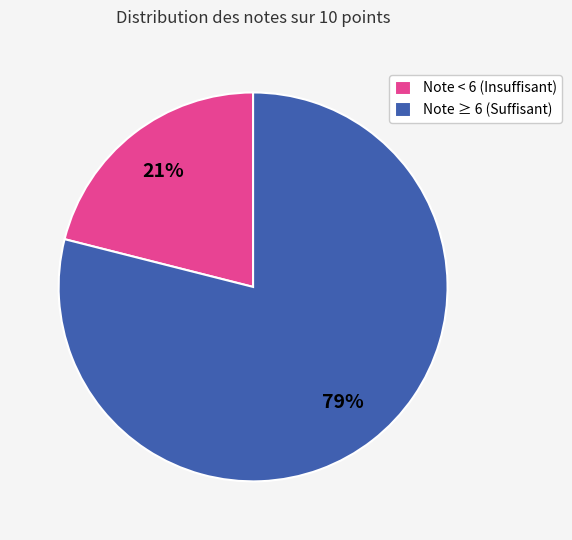

Is there any slice that represents more than half of the pie?

Yes